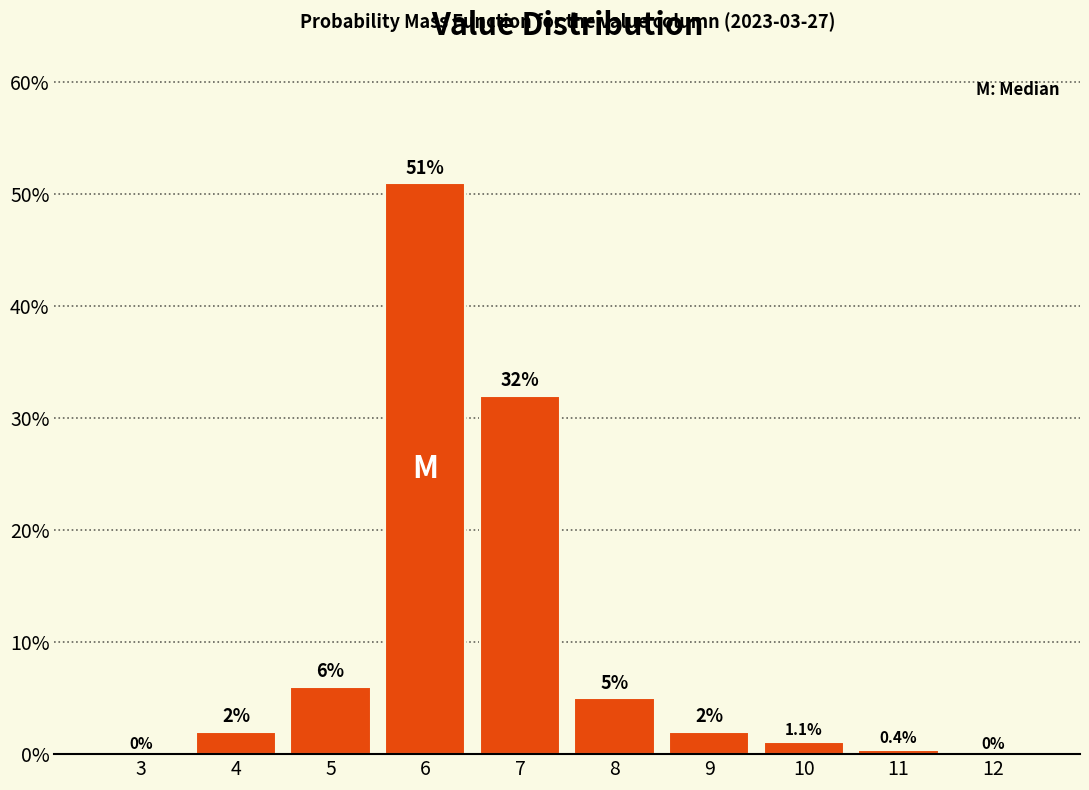

Are the bars horizontal?

No